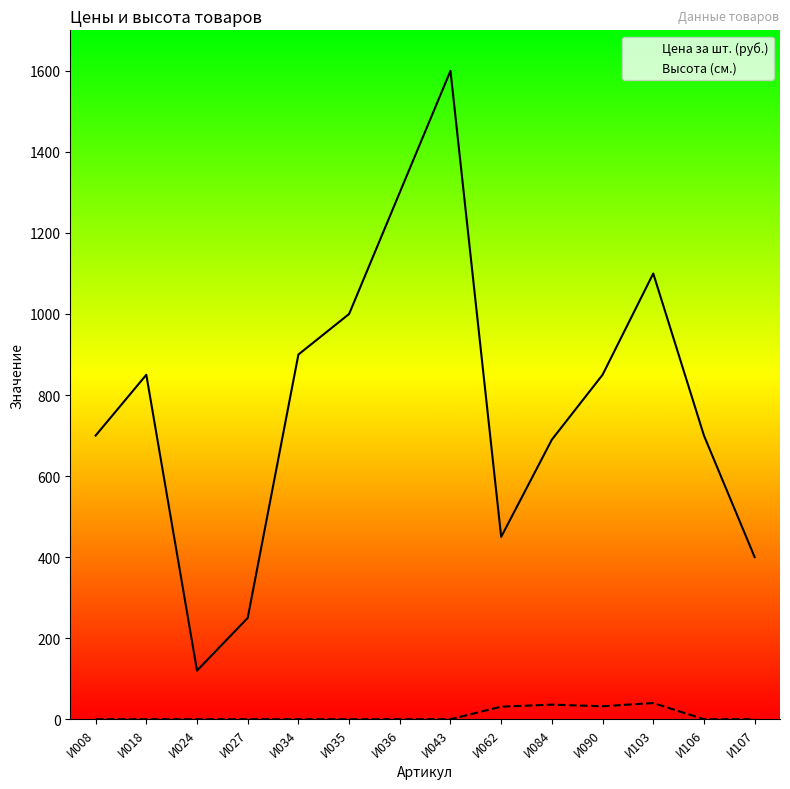

True or false: Цена за шт. (руб.) and Высота (см.) intersect in this chart.

False